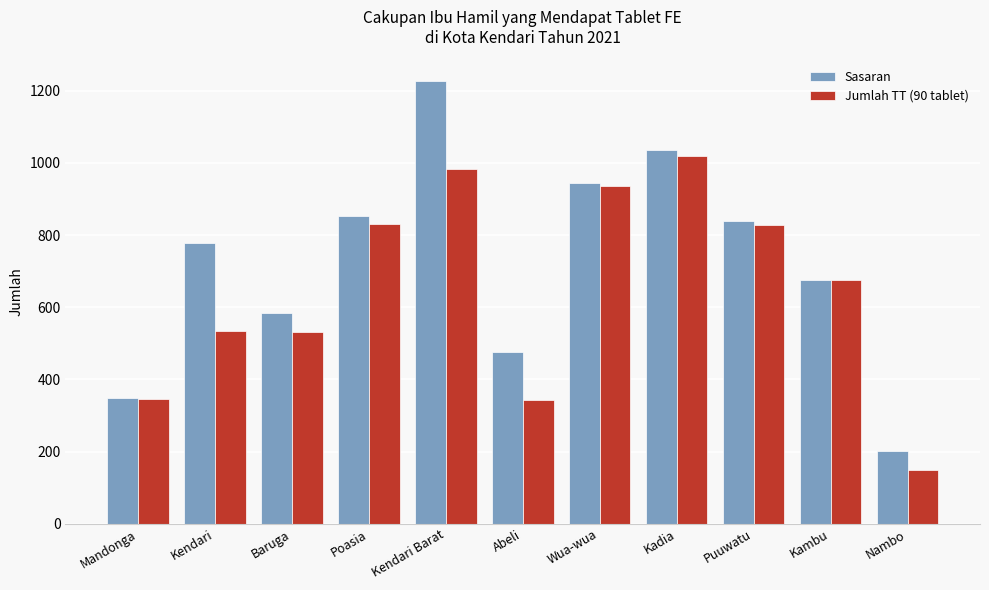

Rank the series at Nambo from lowest to highest value.

Jumlah TT (90 tablet), Sasaran